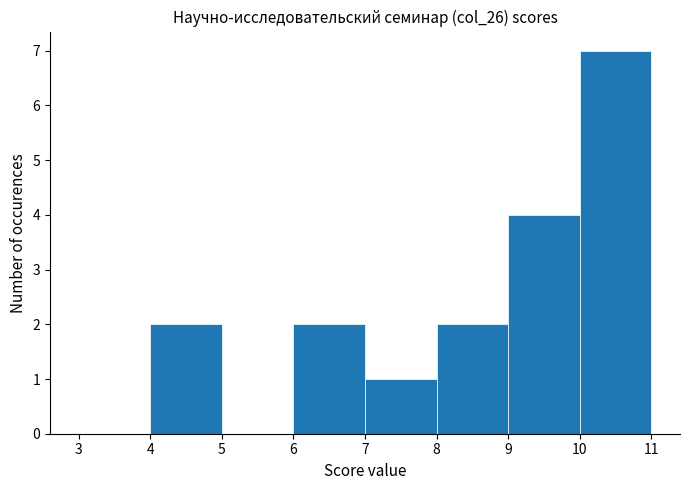

Reading left to right, list every bar in this chart as the range it spans on the x-axis followed by its height. The values are not printed on the chart, so give them approximately, as read against the axis.

3 to 4: 0
4 to 5: 2
5 to 6: 0
6 to 7: 2
7 to 8: 1
8 to 9: 2
9 to 10: 4
10 to 11: 7